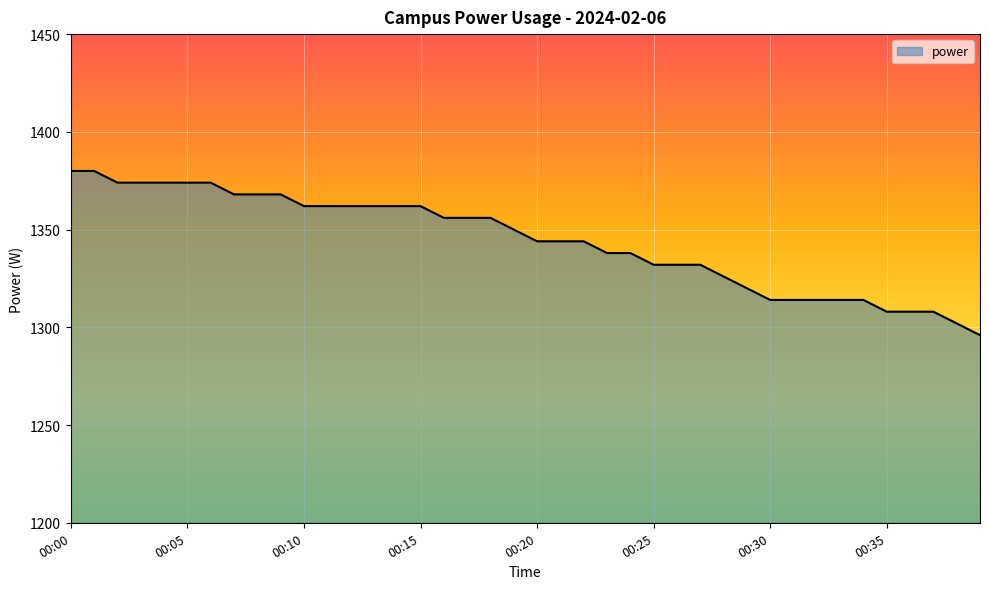

What is the minimum value shown in the chart?

1296